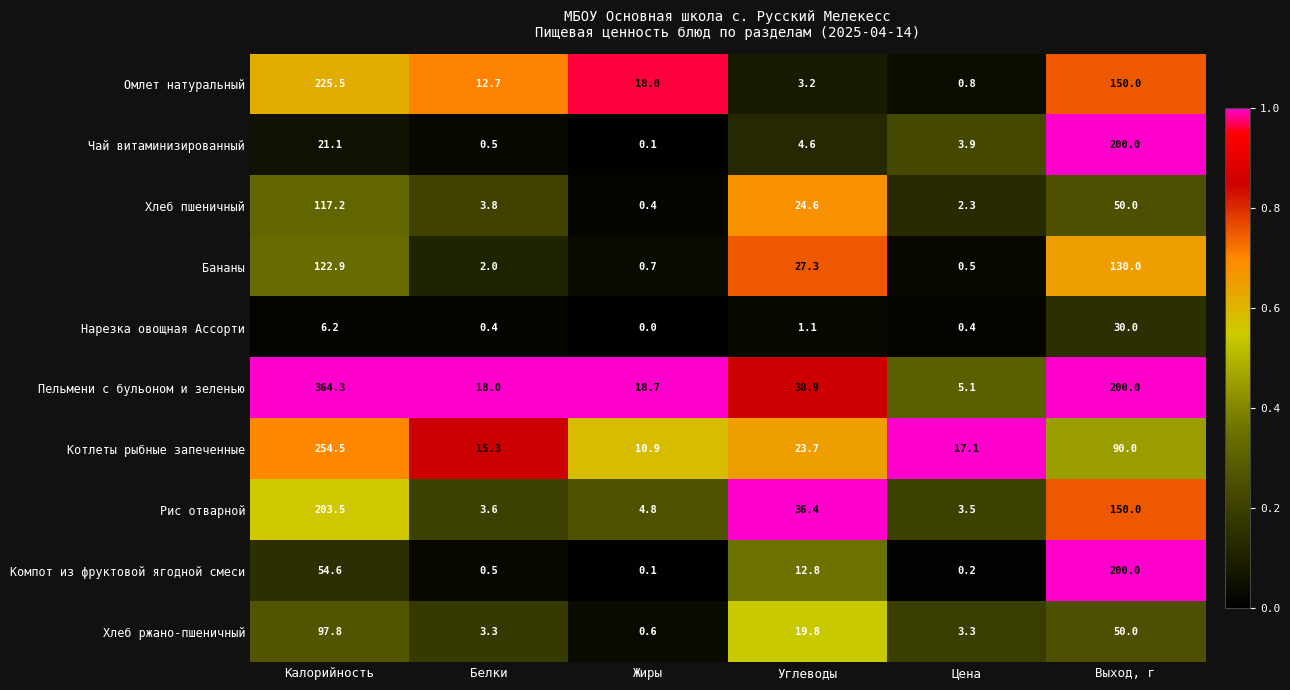

Is it true that Бананы equals 201.1 at Калорийность?

False